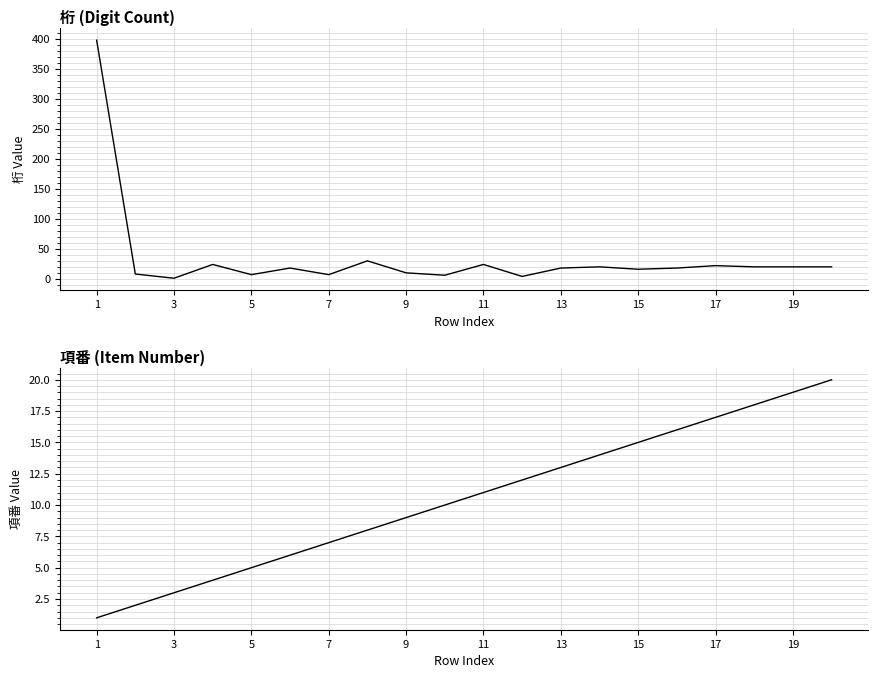

At how many categories does at least one series exceed 134?

1